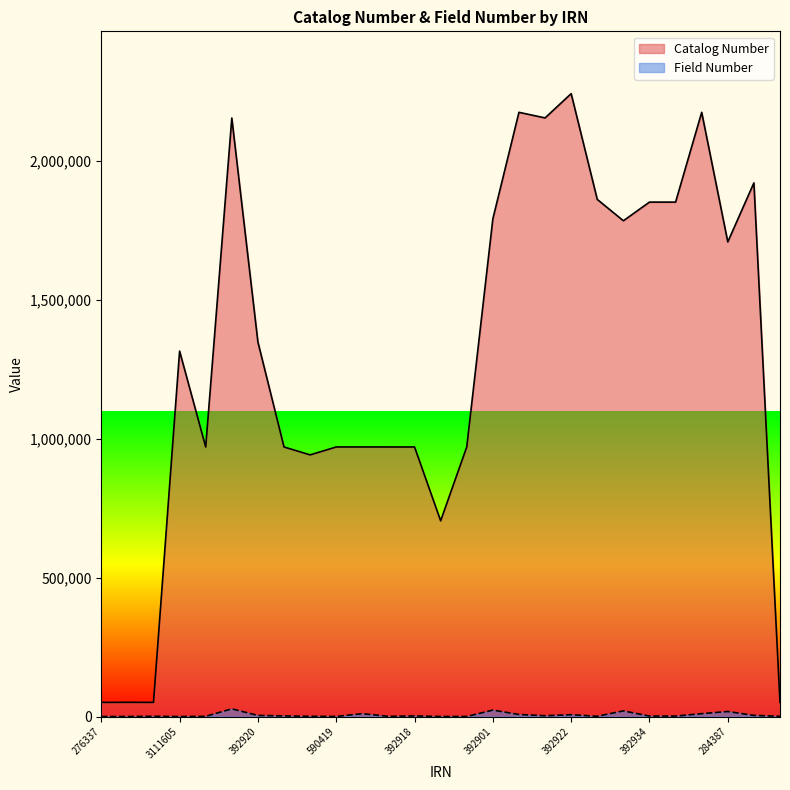

How many interior local valleys does the Catalog Number series have?

9